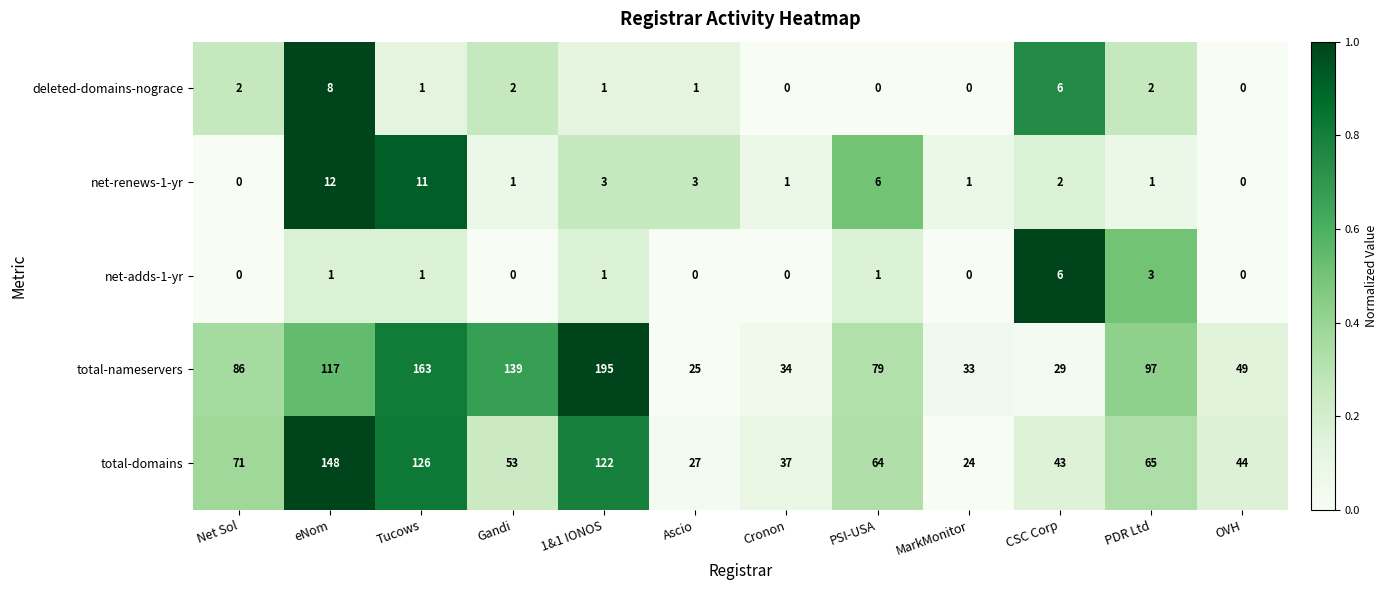

At how many categories does at least one series exceed 134?

4